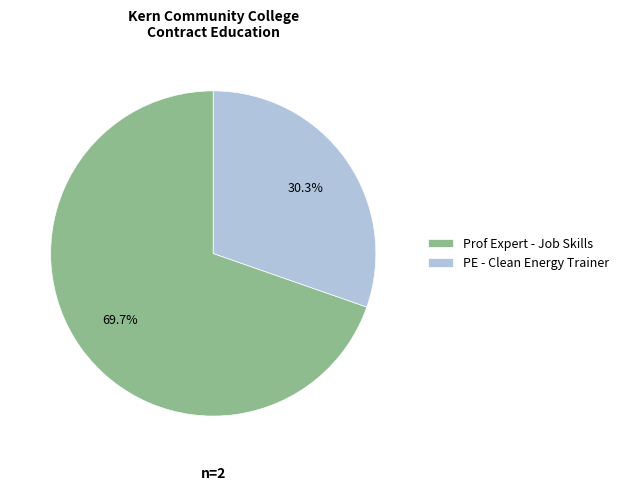

What is the total percentage of PE - Clean Energy Trainer and Prof Expert - Job Skills?

100.0%